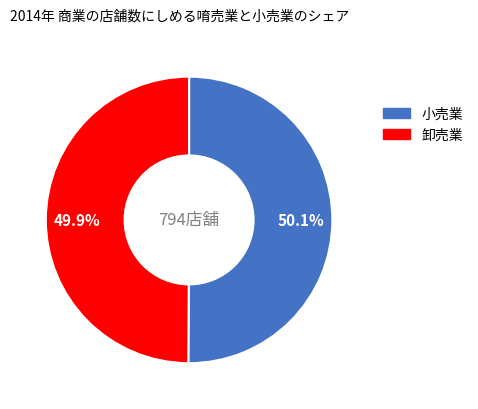

Does any single category account for the majority?

Yes